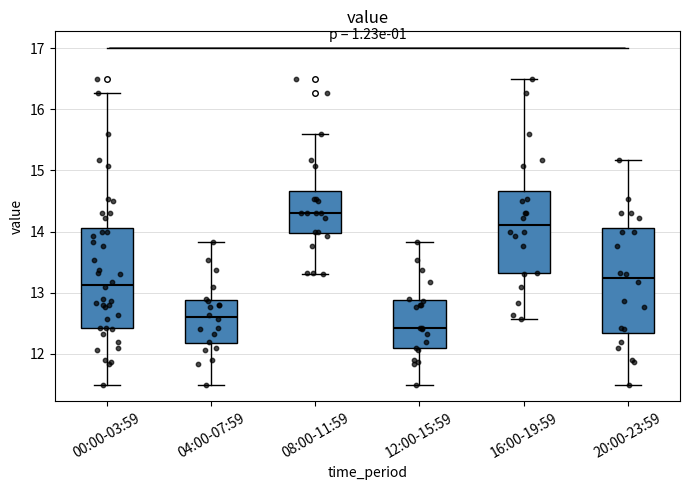

Which box has the lowest median line?

12:00-15:59